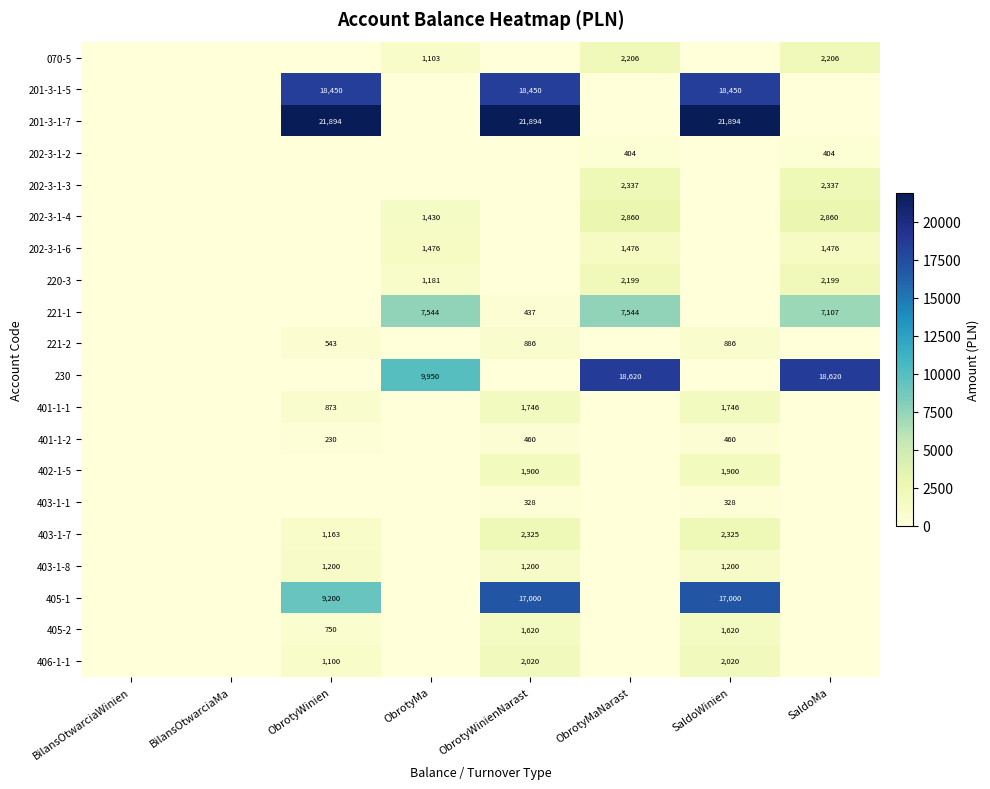

Which label corresponds to the smallest value in the chart?

BilansOtwarciaWinien